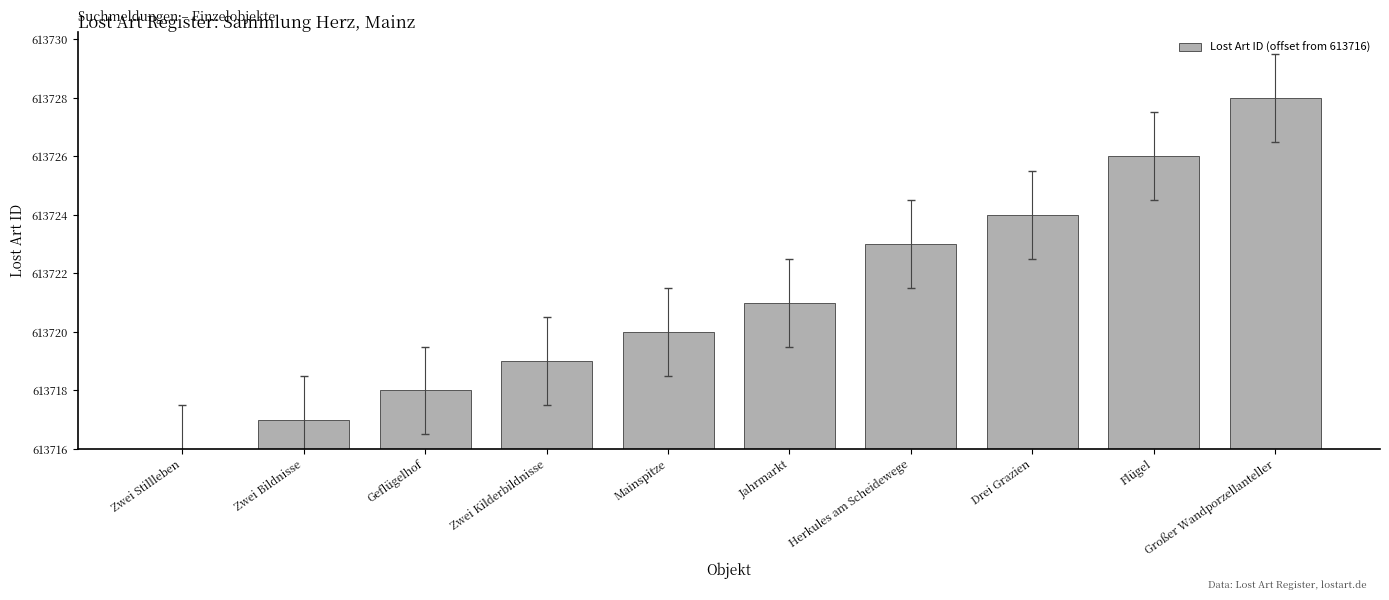

List the labels in order of value, smallest first.

Zwei Stillleben, Zwei Bildnisse, Geflügelhof, Zwei Kilderbildnisse, Mainspitze, Jahrmarkt, Herkules am Scheidewege, Drei Grazien, Flügel, Großer Wandporzellanteller